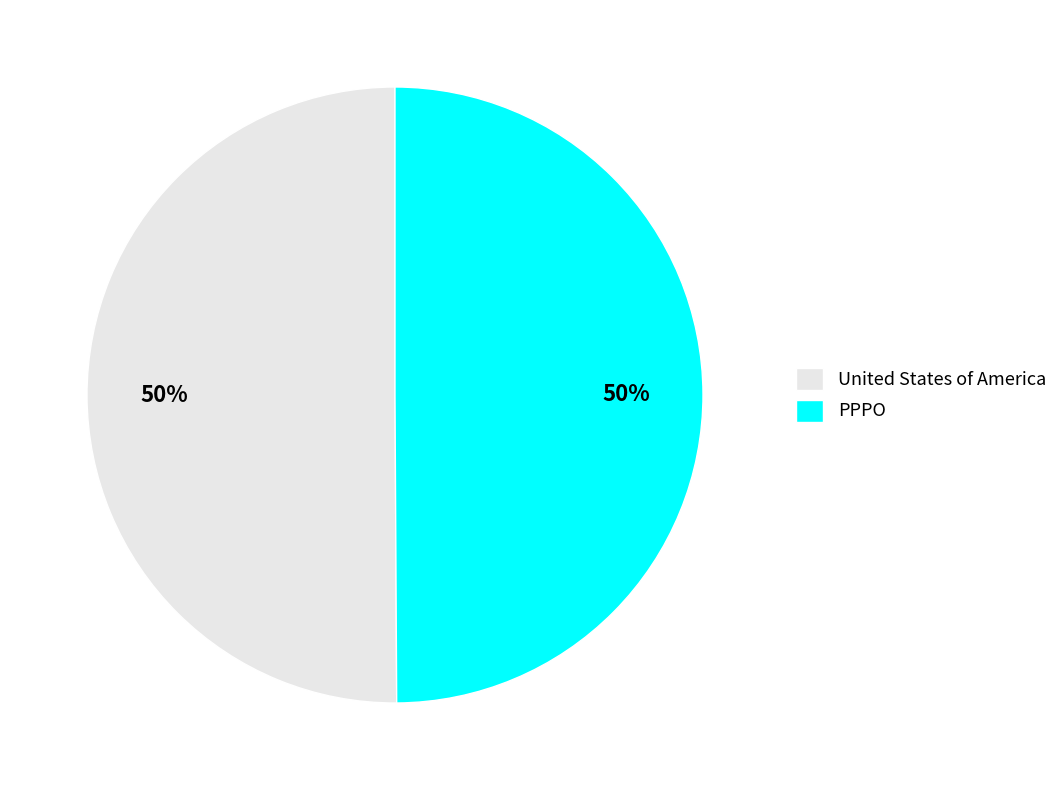

Is the sum of PPPO and United States of America greater than half?

Yes